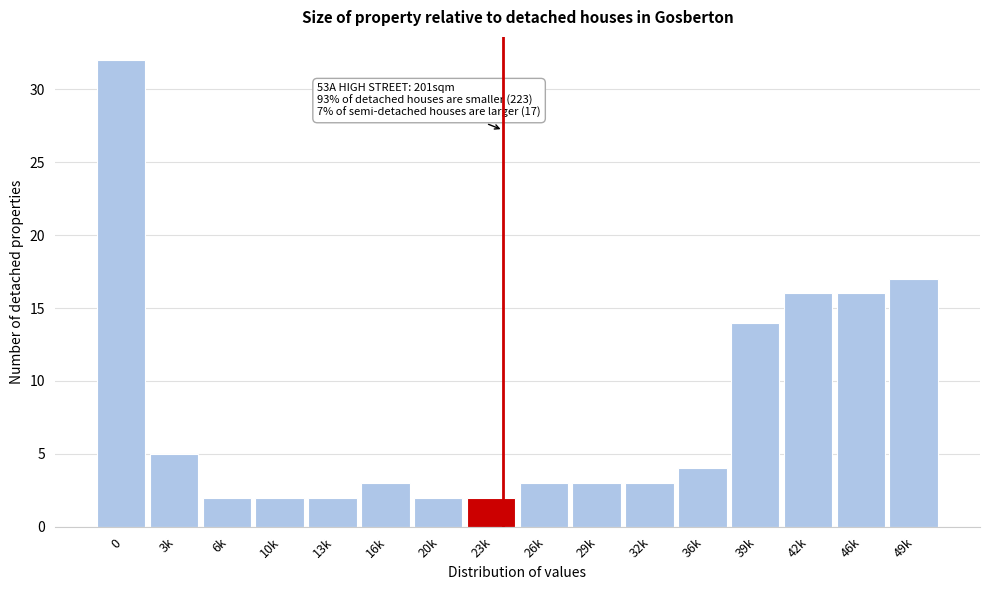

Reading left to right, list all the values displayed in this chart.

0=32	3k=5	6k=2	10k=2	13k=2	16k=3	20k=2	23k=2	26k=3	29k=3	32k=3	36k=4	39k=14	42k=16	46k=16	49k=17